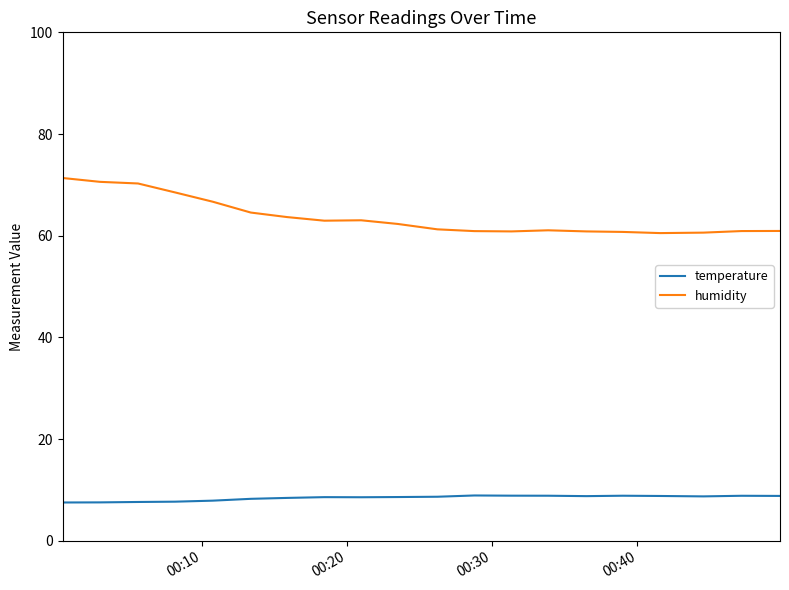

List the series in order of their overall mean, lowest first.

temperature, humidity